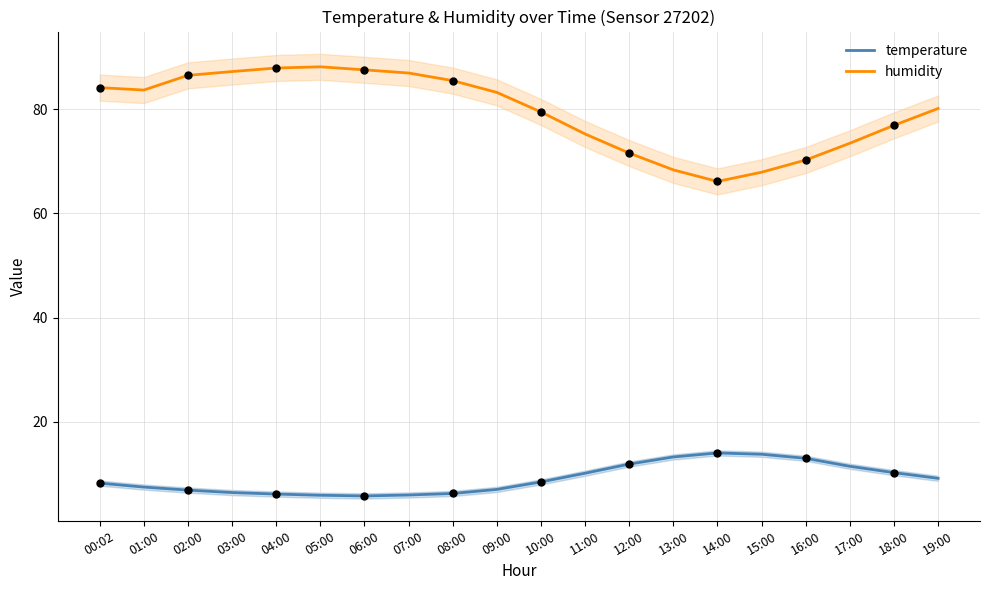

What is the total value across all series at 16:00?

83.2